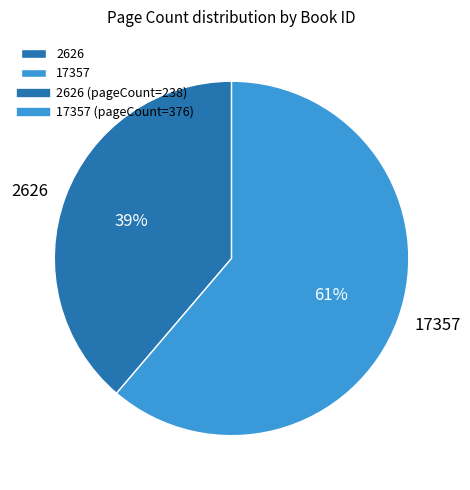

What is the majority slice?

17357